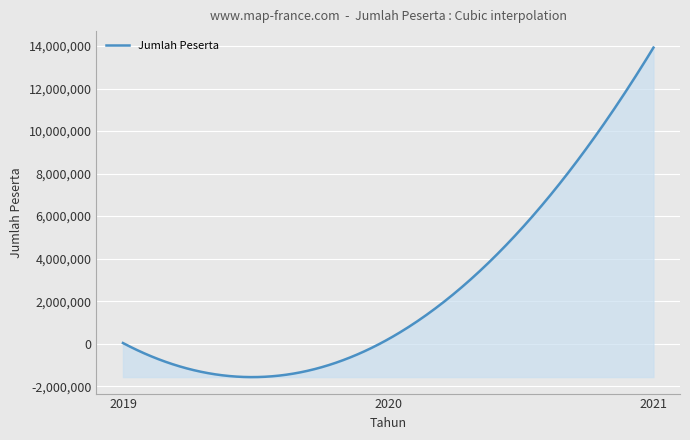

What is the difference between the maximum and minimum values?

15494305.4